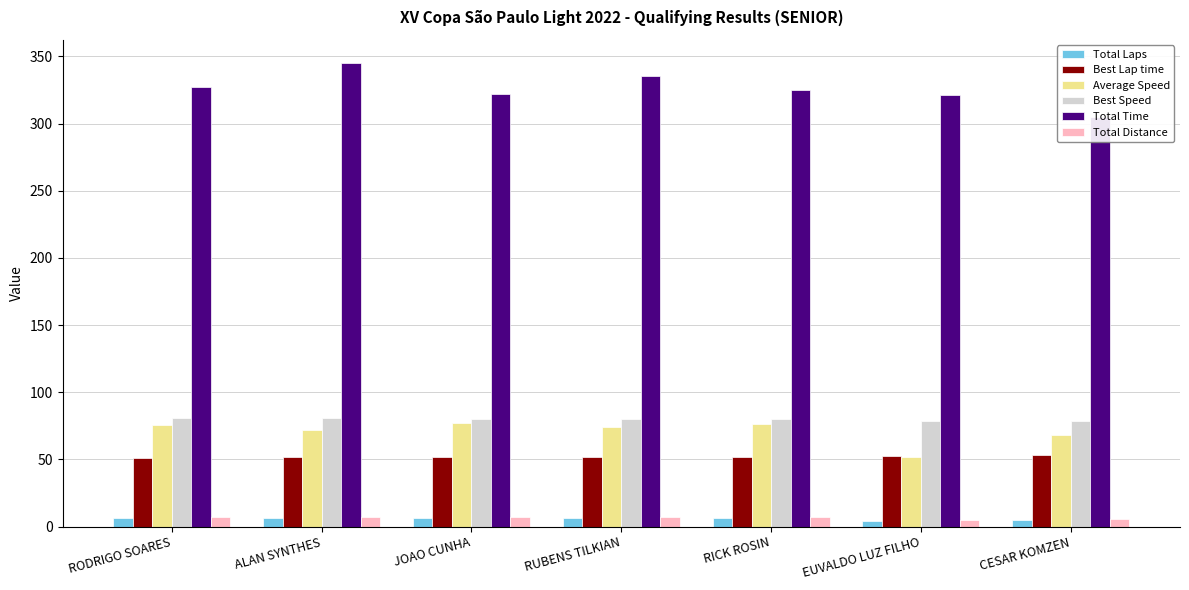

At which label does Best Lap time reach its peak?

CESAR KOMZEN